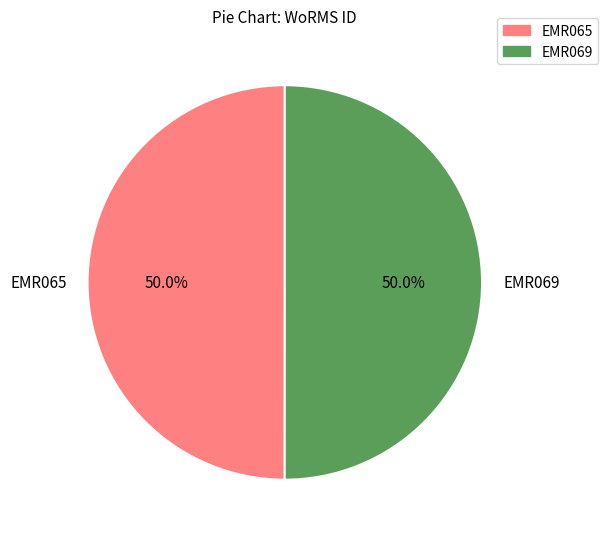

Count the number of slices in the pie.

2